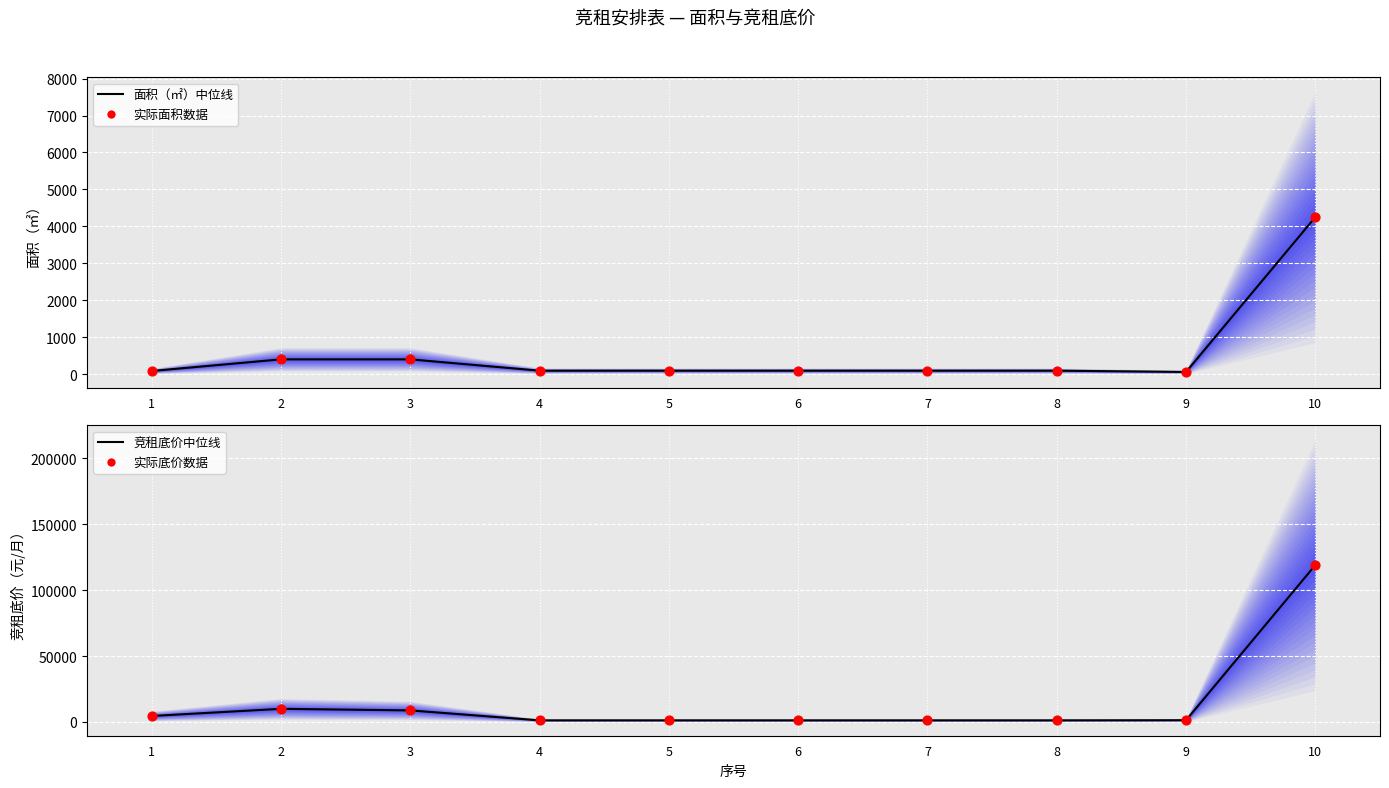

What are all the series names shown in the legend?

面积（㎡）中位线, 实际面积数据, 竞租底价中位线, 实际底价数据